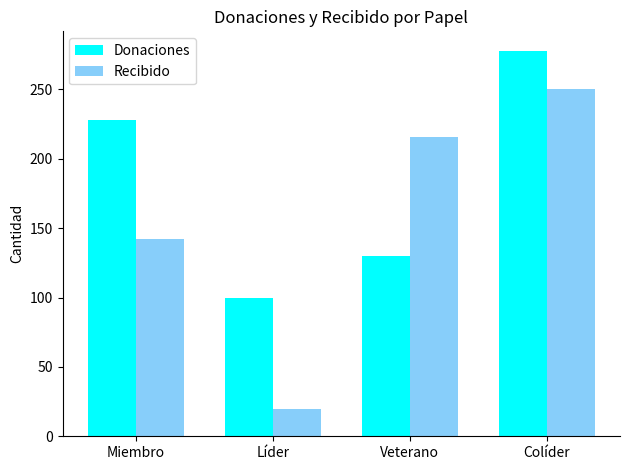

Which label corresponds to the smallest value in the chart?

Líder